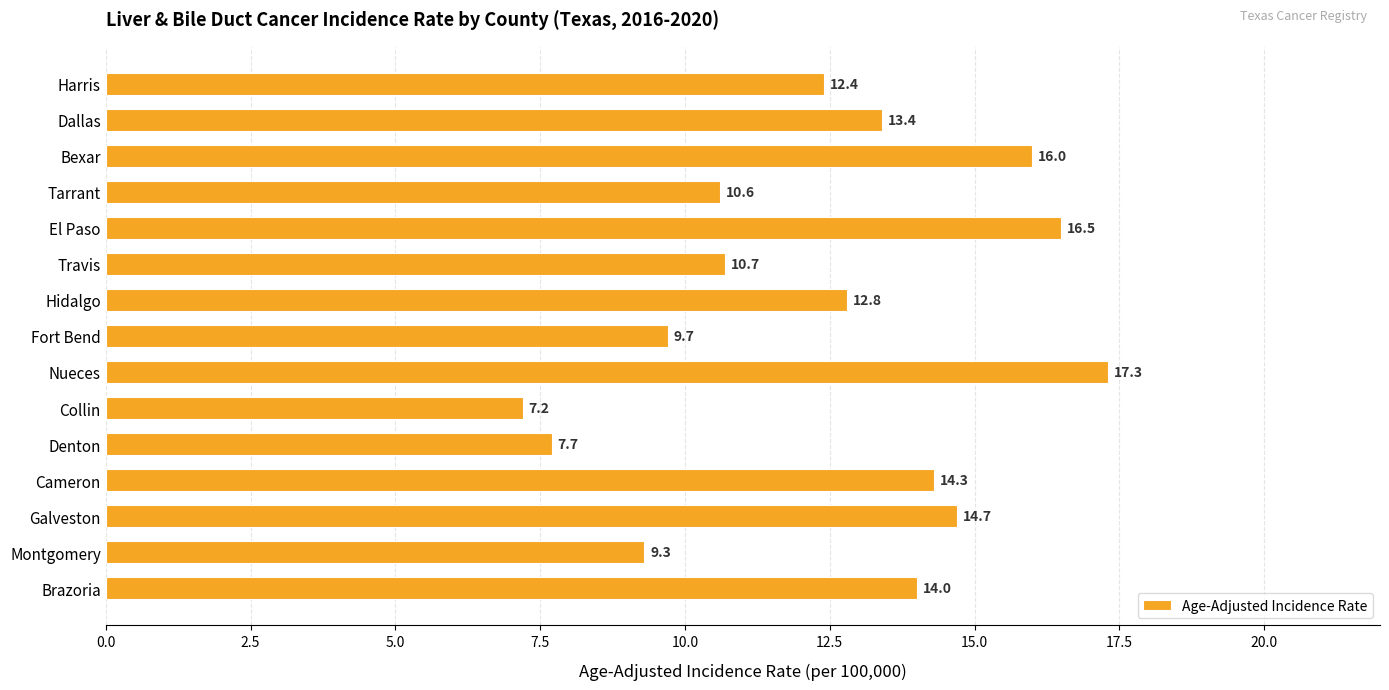

Reading top to bottom, what are all the values shown in this chart?

Harris=12.4	Dallas=13.4	Bexar=16.0	Tarrant=10.6	El Paso=16.5	Travis=10.7	Hidalgo=12.8	Fort Bend=9.7	Nueces=17.3	Collin=7.2	Denton=7.7	Cameron=14.3	Galveston=14.7	Montgomery=9.3	Brazoria=14.0